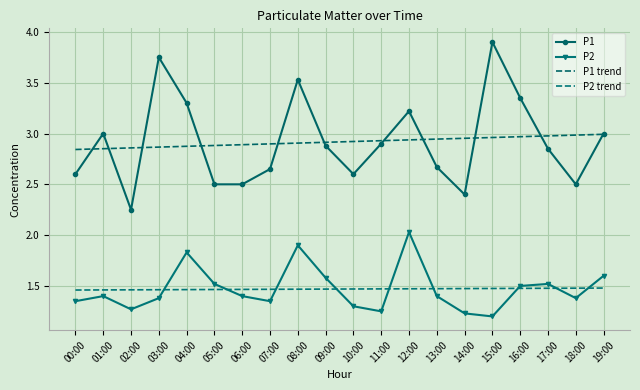

Reading right to left, extract all data points from this chart.

P1: 19:00=3.0	18:00=2.5	17:00=2.9	16:00=3.4	15:00=3.9	14:00=2.4	13:00=2.7	12:00=3.2	11:00=2.9	10:00=2.6	09:00=2.9	08:00=3.5	07:00=2.6	06:00=2.5	05:00=2.5	04:00=3.3	03:00=3.8	02:00=2.2	01:00=3.0	00:00=2.6
P2: 19:00=1.6	18:00=1.4	17:00=1.5	16:00=1.5	15:00=1.2	14:00=1.2	13:00=1.4	12:00=2.0	11:00=1.2	10:00=1.3	09:00=1.6	08:00=1.9	07:00=1.4	06:00=1.4	05:00=1.5	04:00=1.8	03:00=1.4	02:00=1.3	01:00=1.4	00:00=1.4
P1 trend: 19:00=3.0	18:00=3.0	17:00=3.0	16:00=3.0	15:00=3.0	14:00=3.0	13:00=2.9	12:00=2.9	11:00=2.9	10:00=2.9	09:00=2.9	08:00=2.9	07:00=2.9	06:00=2.9	05:00=2.9	04:00=2.9	03:00=2.9	02:00=2.9	01:00=2.9	00:00=2.8
P2 trend: 19:00=1.5	18:00=1.5	17:00=1.5	16:00=1.5	15:00=1.5	14:00=1.5	13:00=1.5	12:00=1.5	11:00=1.5	10:00=1.5	09:00=1.5	08:00=1.5	07:00=1.5	06:00=1.5	05:00=1.5	04:00=1.5	03:00=1.5	02:00=1.5	01:00=1.5	00:00=1.5